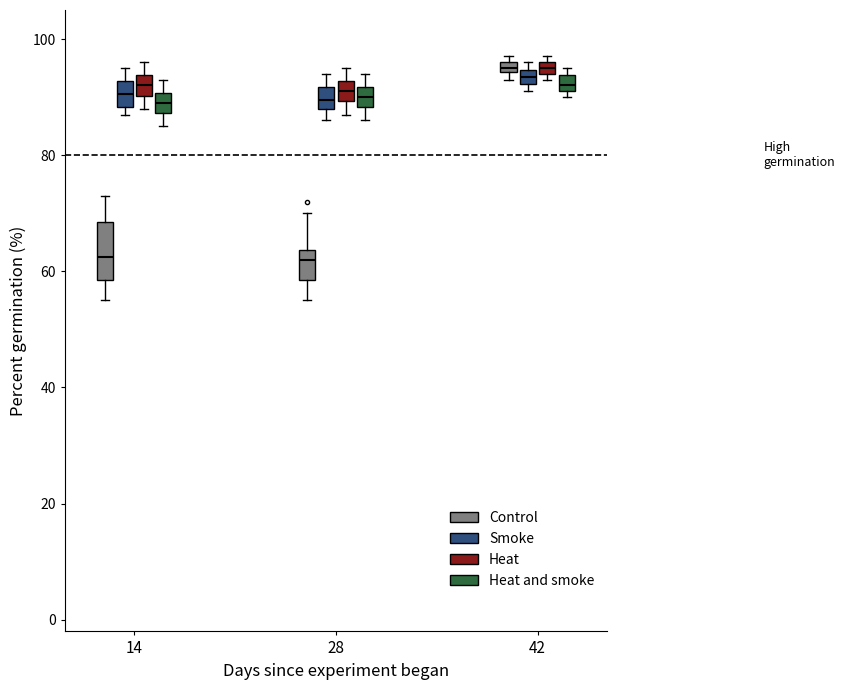

Which box is the tallest, from its lower edge to its upper edge?

14 (Control)